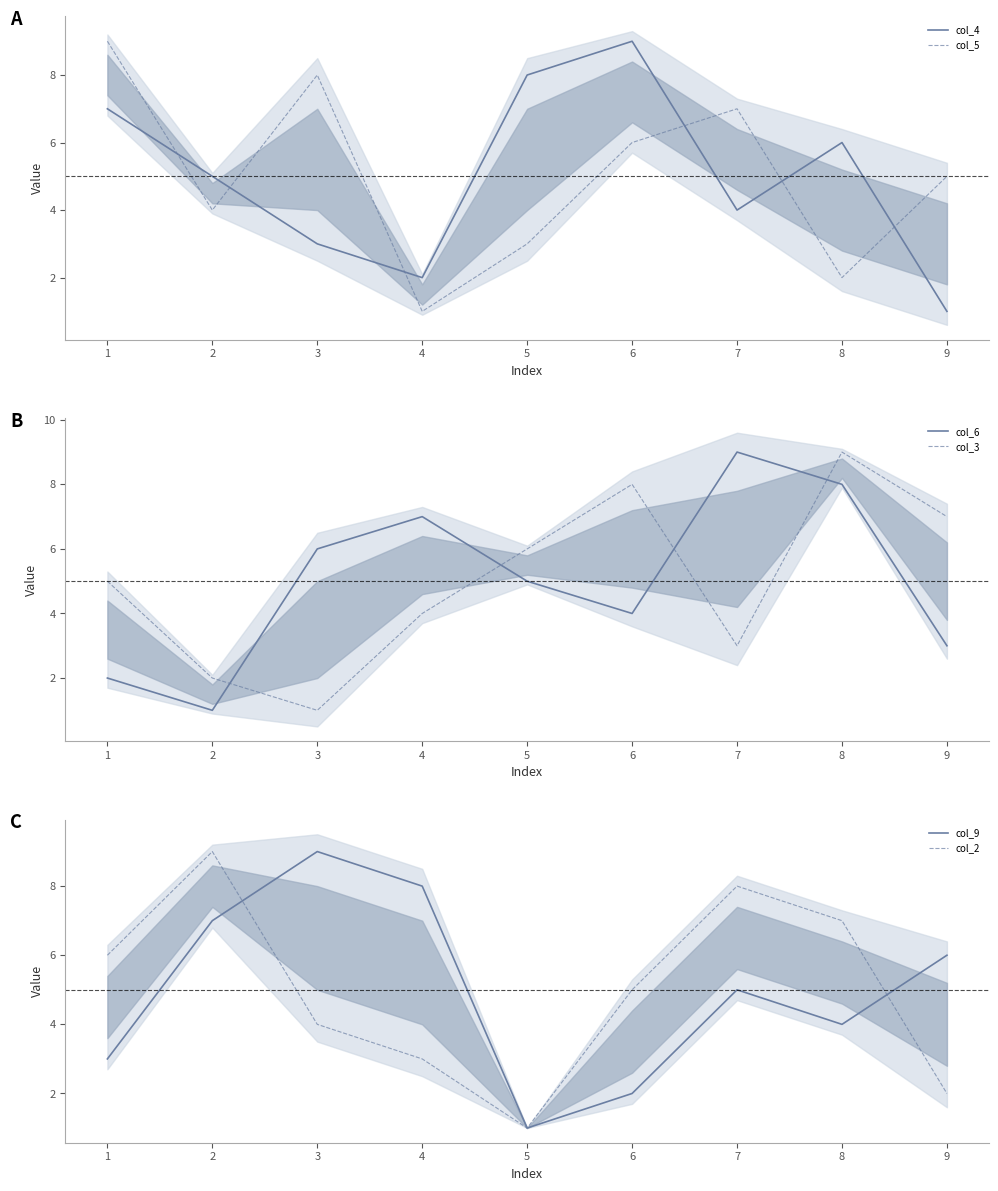

Where do col_4 and col_5 first cross each other?

1 and 2